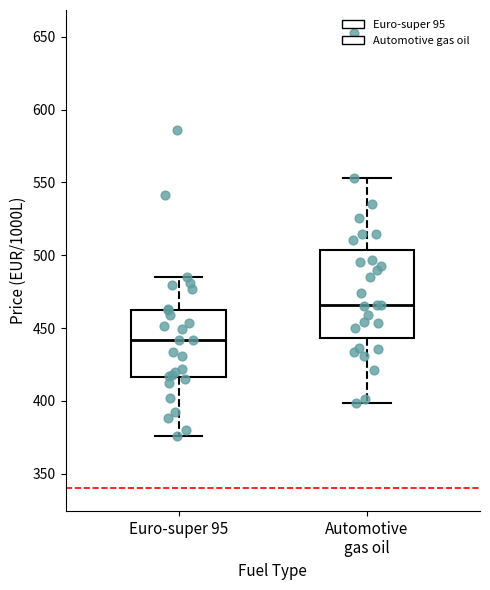

Reading left to right, read every box against the y-axis: the position of its median line, the range the box covers, and the ends of its whiskers. The values are not printed on the chart, so give them approximately, as read against the axis.

Euro-super 95: median 440, box 415 to 465, whiskers 375 to 485
Automotive gas oil: median 465, box 445 to 505, whiskers 400 to 555